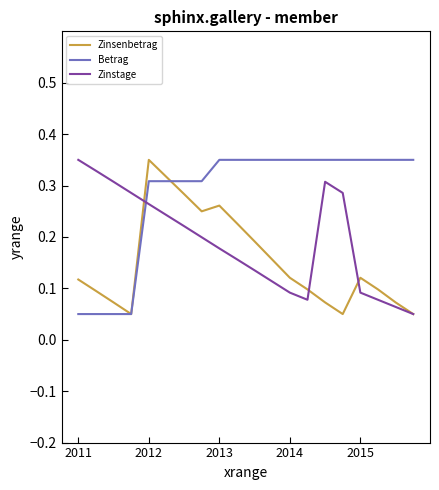

Which series has the largest total across all categories?

Betrag